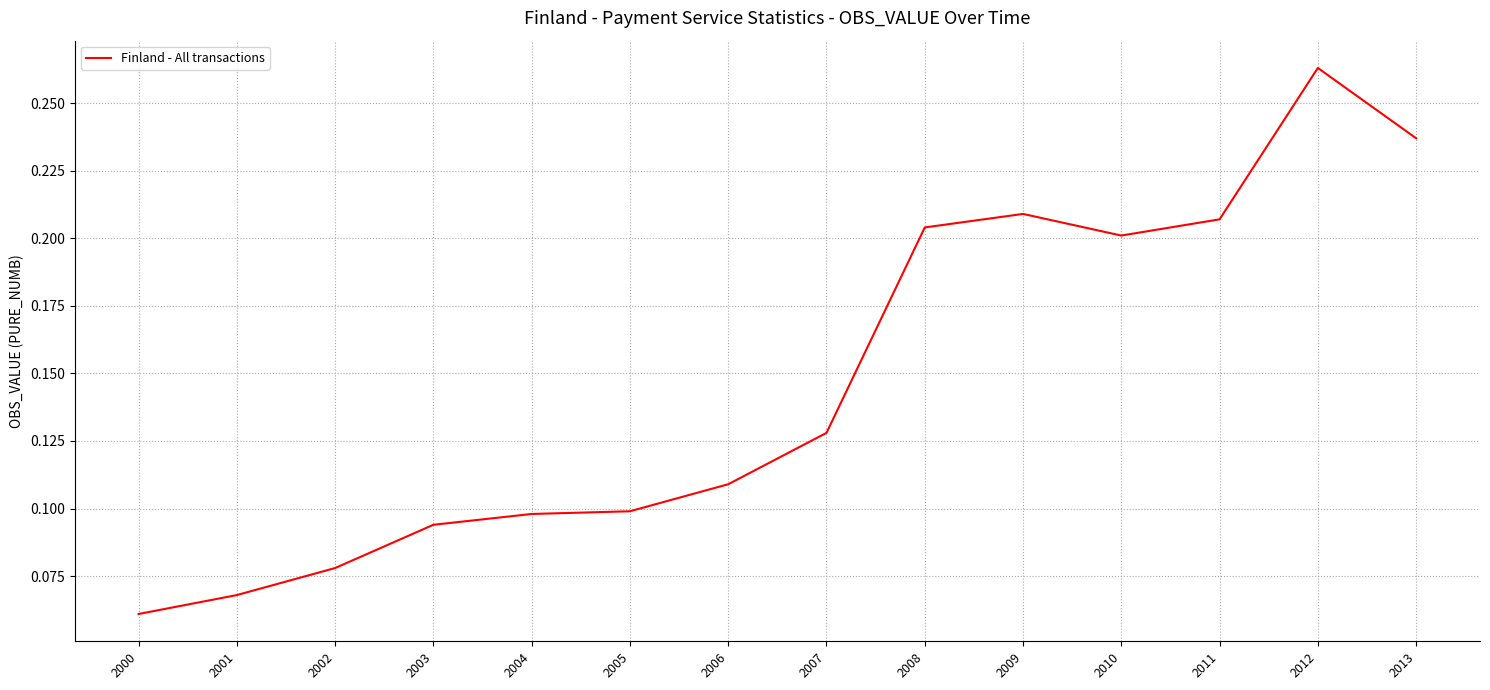

Where is the data nearest to the value 0?

2000